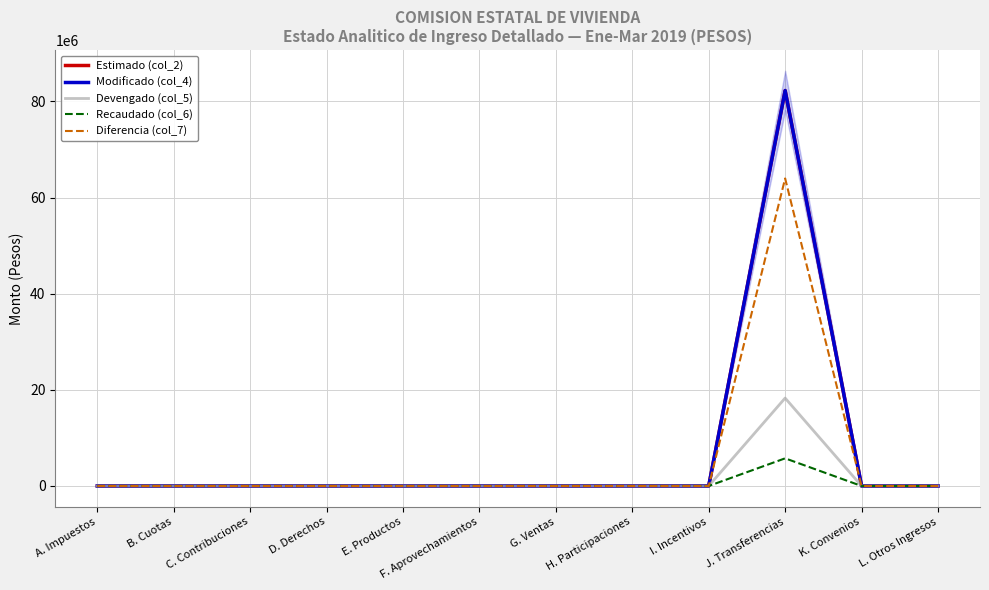

True or false: Devengado (col_5) and Modificado (col_4) cross at least once.

False